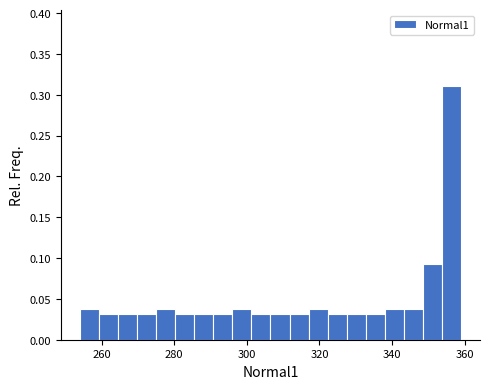

Around what value on the x-axis is the tallest bar? Give the approximate position of its centre, as read against the axis.

356